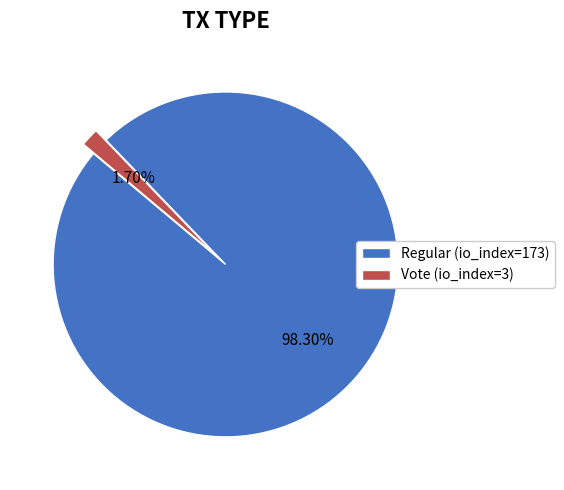

True or false: Regular (io_index=173) accounts for 98% of the total.

True